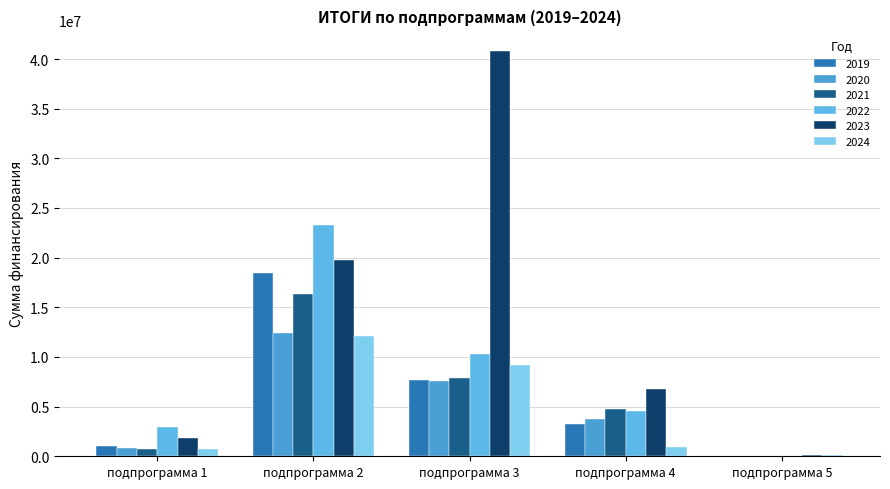

The value of 2021 at подпрограмма 1 is 717761.9. True or false?

True